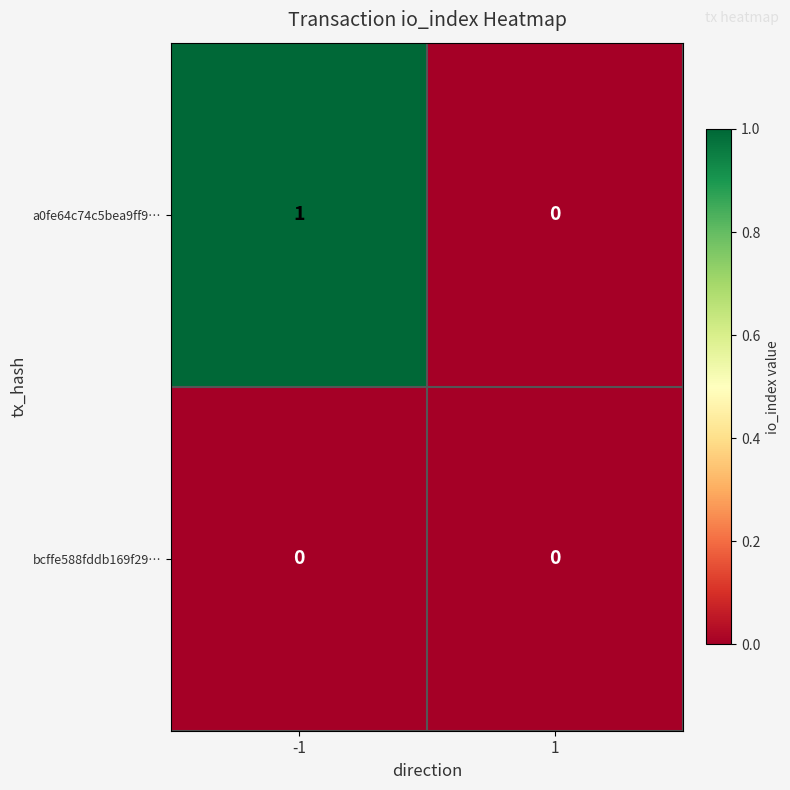

Which label corresponds to the largest value in the chart?

-1